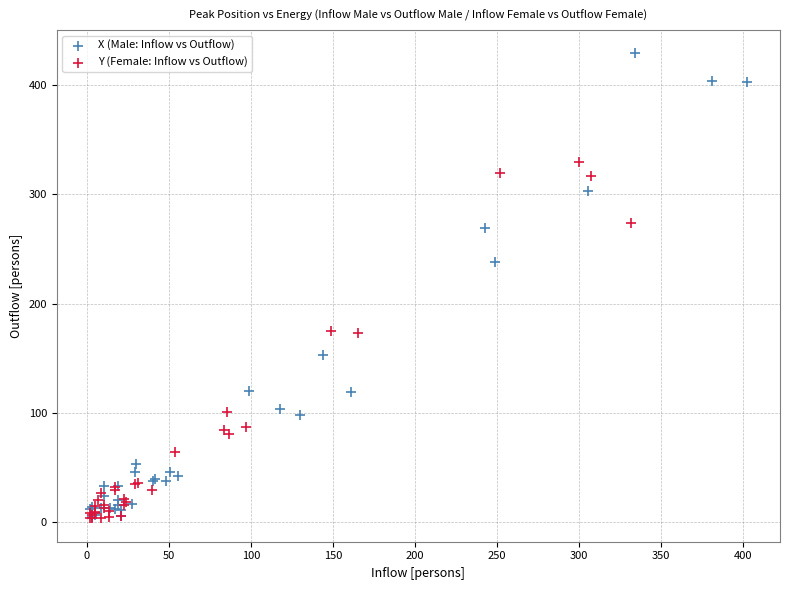

Which series reaches the maximum Y coordinate?

X (Male: Inflow vs Outflow)